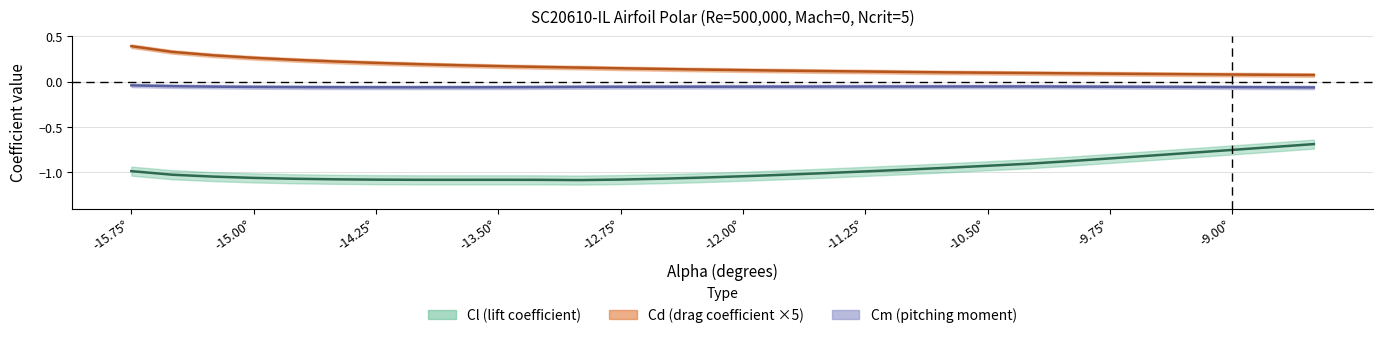

True or false: Cd has more than 1 points higher than both neighbors.

False